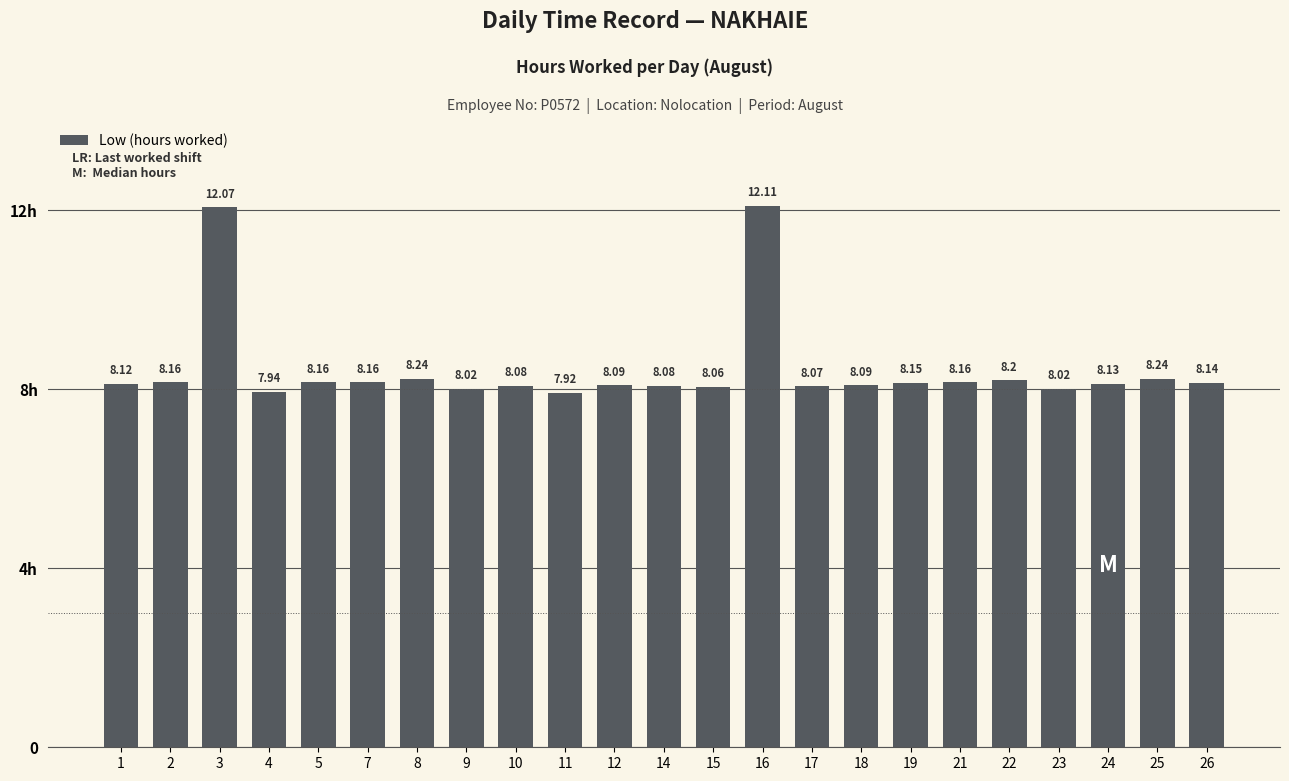

Are the bars horizontal?

No